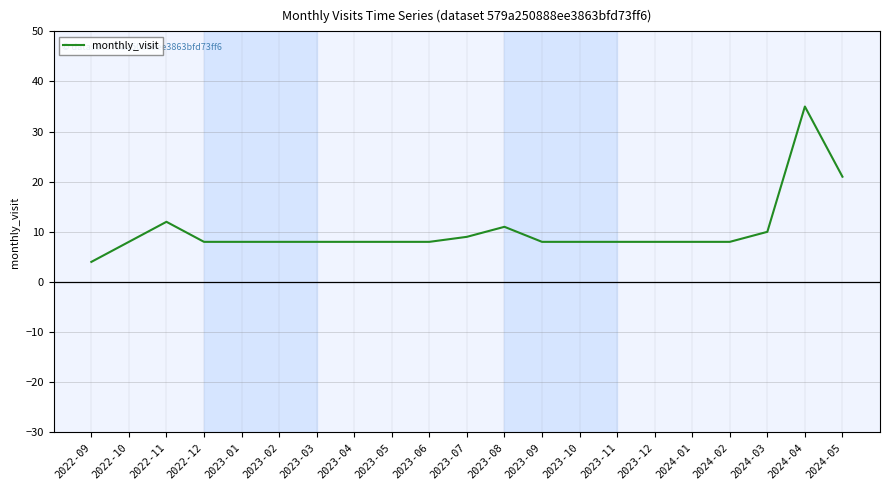

The chart shows a value of 17 at 2023-08. True or false?

False